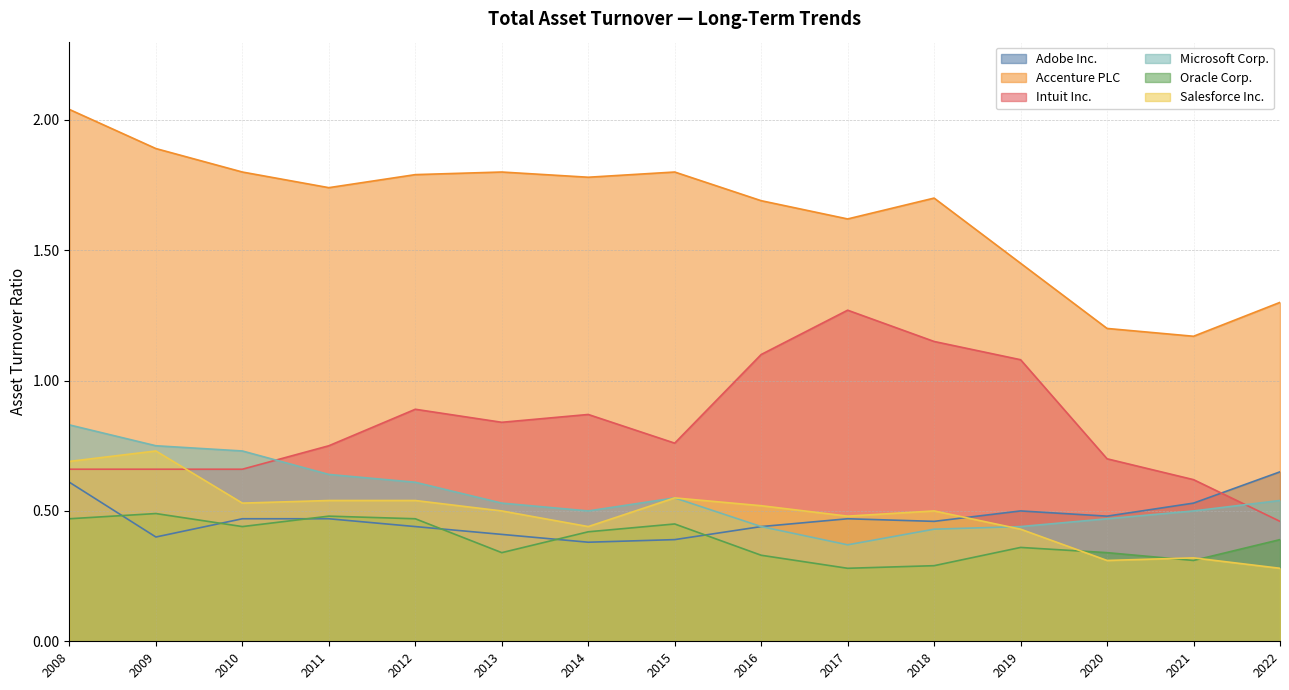

What is the total value across all series at 2013?

4.4